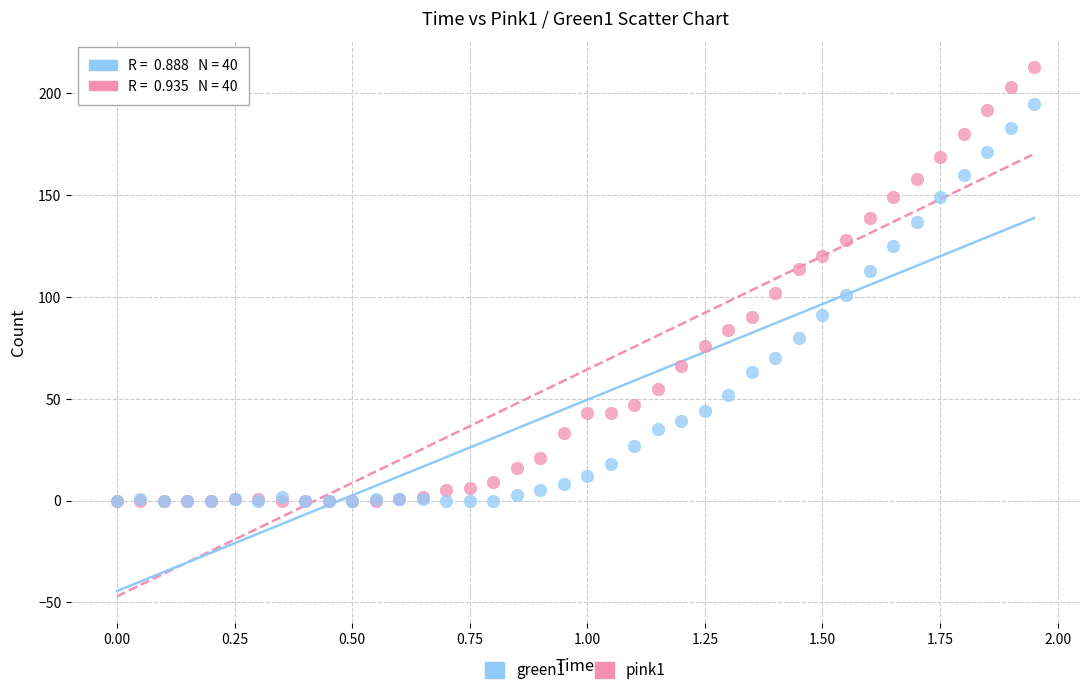

What are all the series names shown in the legend?

green1, pink1